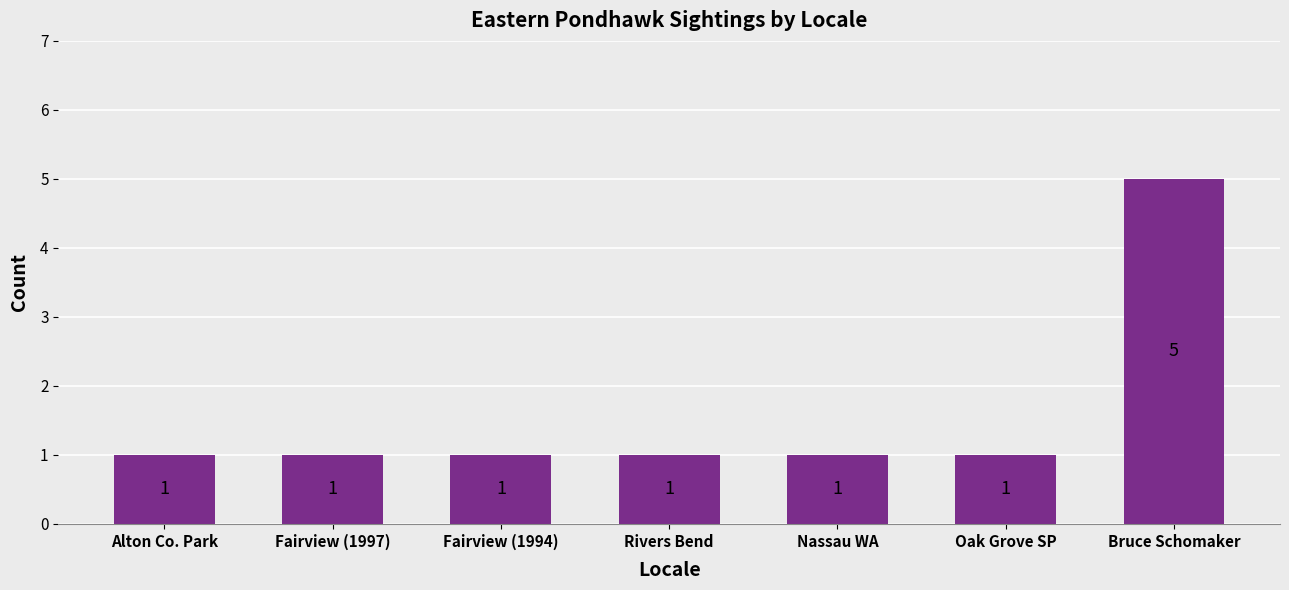

Is it true that the value at Fairview (1997) is 1?

True